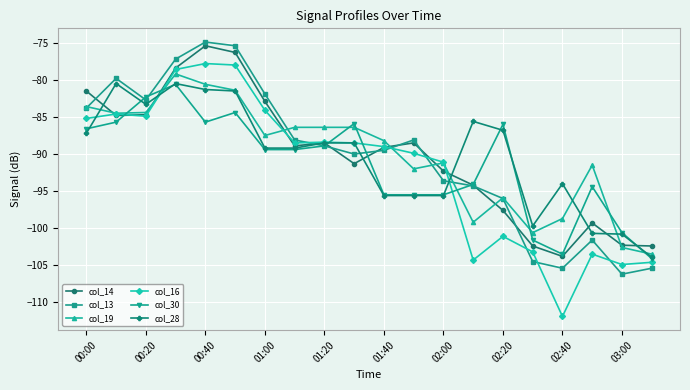

Does the chart display data point markers on the line(s)?

Yes